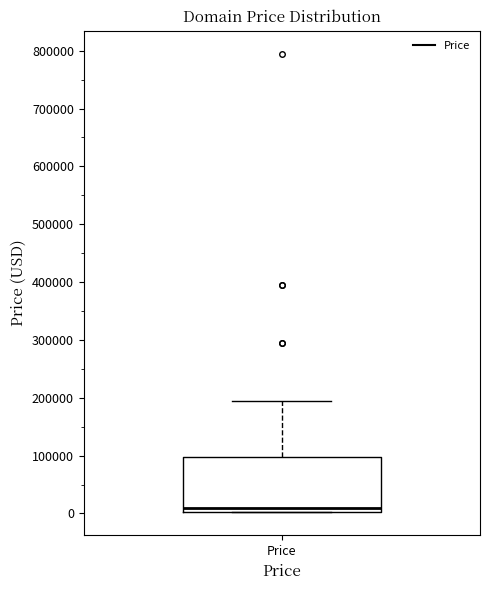

Where does the median line of the box for Price sit on the y-axis? The values are not printed on the chart, so give them approximately, as read against the axis.

10000